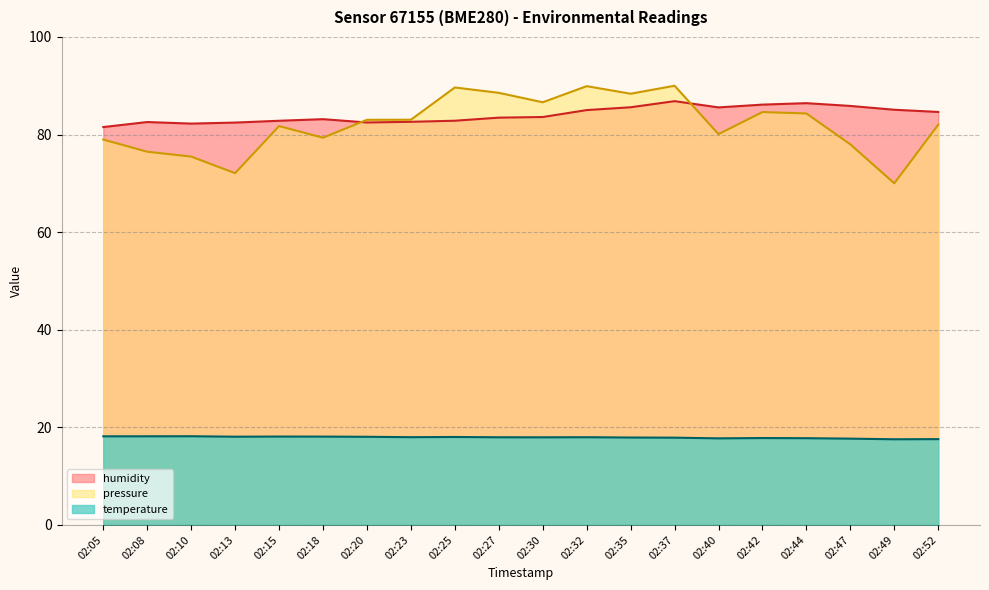

Reading left to right, what are all the values shown in this chart?

temperature: 02:05=18.1	02:08=18.1	02:10=18.2	02:13=18.1	02:15=18.1	02:18=18.1	02:20=18.1	02:23=18.0	02:25=18.0	02:27=17.9	02:30=17.9	02:32=18.0	02:35=17.9	02:37=17.9	02:40=17.7	02:42=17.8	02:44=17.8	02:47=17.7	02:49=17.5	02:52=17.6
humidity: 02:05=81.5	02:08=82.6	02:10=82.2	02:13=82.5	02:15=82.8	02:18=83.2	02:20=82.5	02:23=82.6	02:25=82.8	02:27=83.5	02:30=83.6	02:32=85.0	02:35=85.6	02:37=86.8	02:40=85.6	02:42=86.1	02:44=86.4	02:47=85.9	02:49=85.1	02:52=84.6
pressure_norm: 02:05=79.0	02:08=76.5	02:10=75.5	02:13=72.1	02:15=81.7	02:18=79.3	02:20=83.0	02:23=83.0	02:25=89.6	02:27=88.5	02:30=86.6	02:32=89.9	02:35=88.4	02:37=90.0	02:40=80.1	02:42=84.6	02:44=84.3	02:47=78.0	02:49=70.0	02:52=82.0